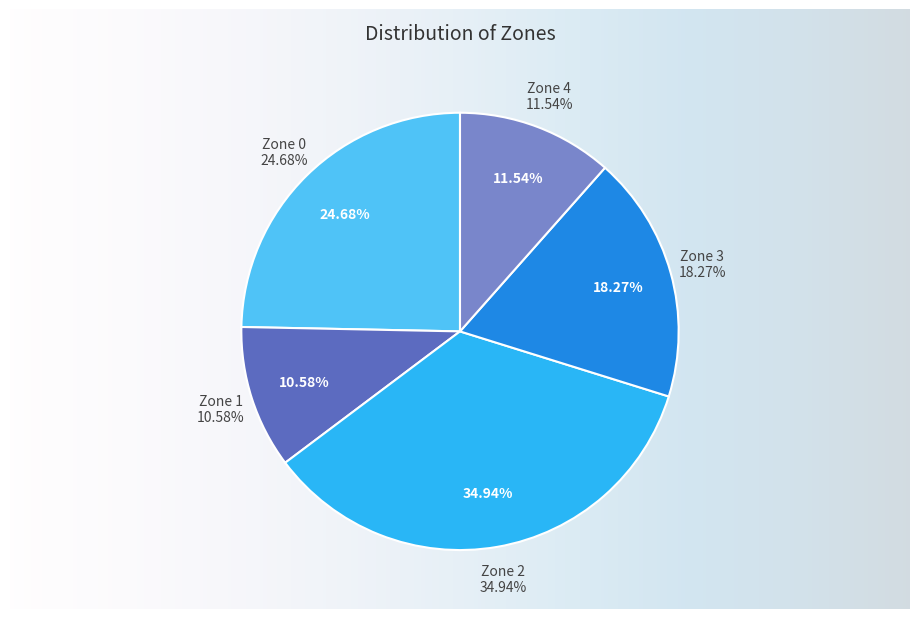

What is the smallest slice in the pie chart?

Zone 1